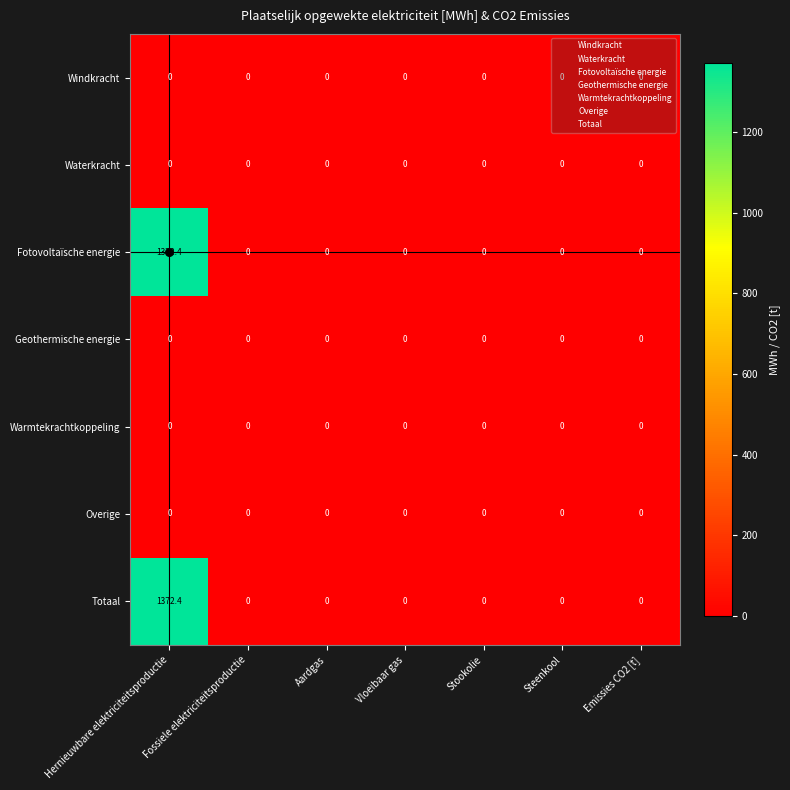

The value of Geothermische energie at Vloeibaar gas is 0.0. True or false?

True